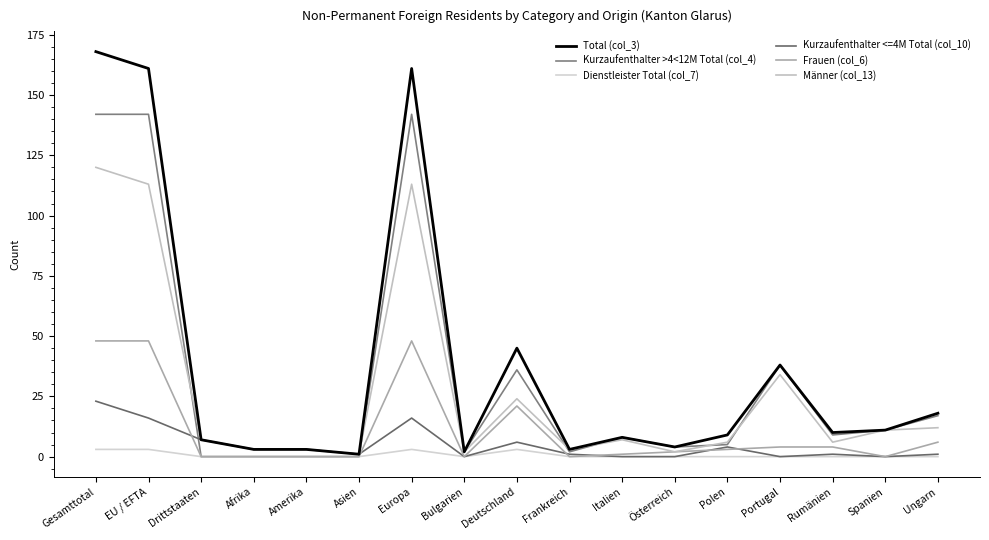

Which series has the largest total across all categories?

Total (col_3)